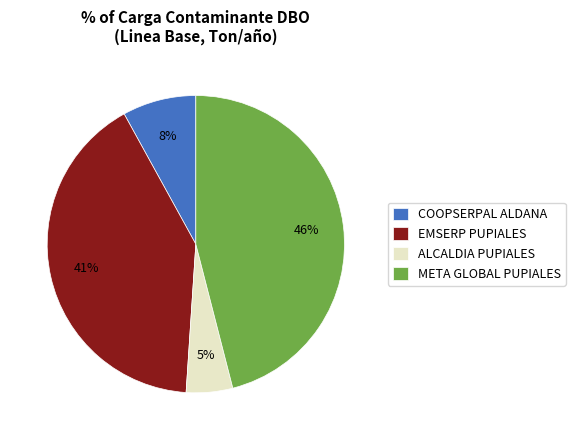

To the nearest percent, what portion does ALCALDIA PUPIALES represent?

5%